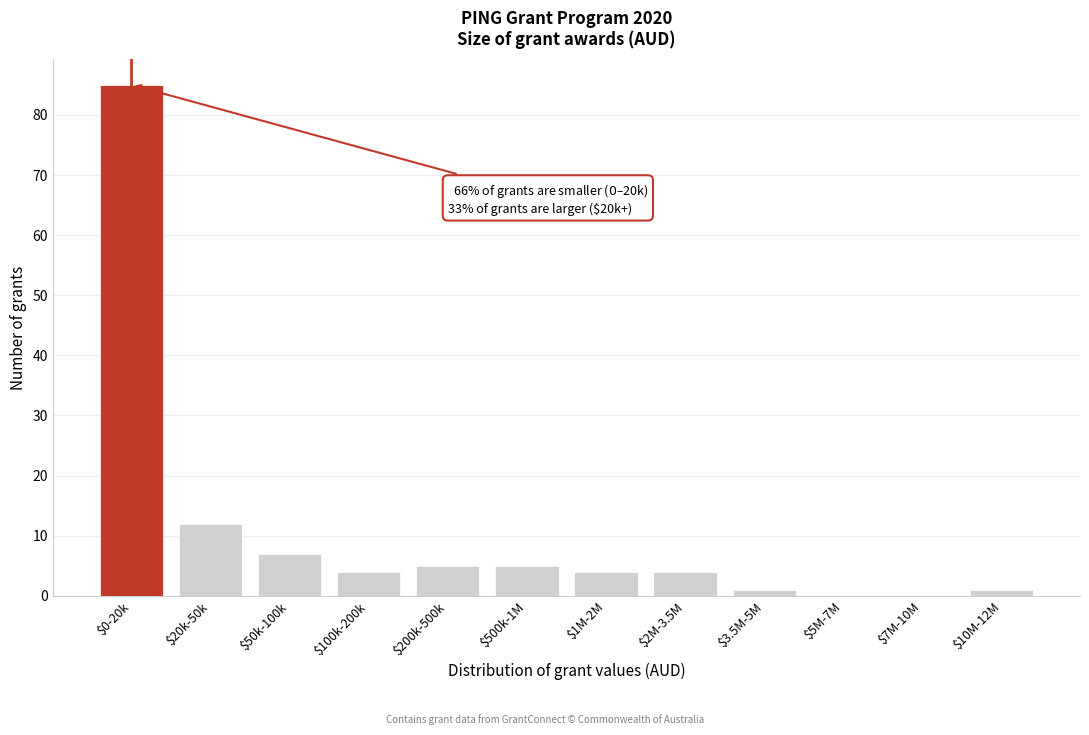

What is the sum of all values?

128